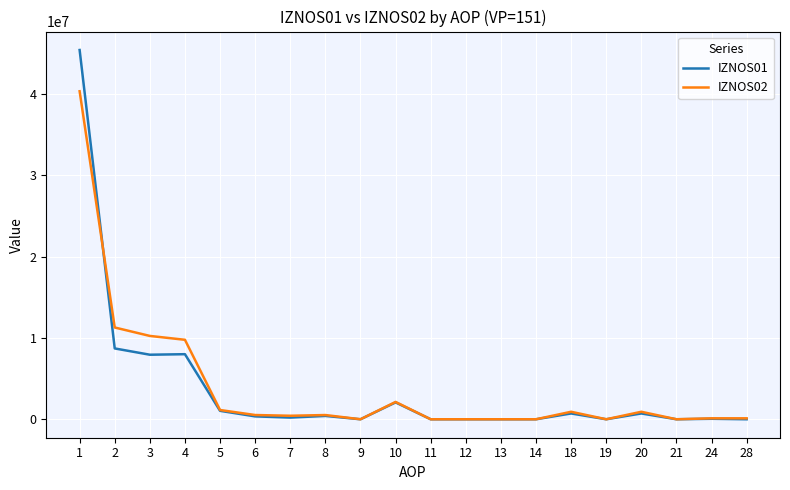

What is the spread (max minus min) of values at 1?

5067171.7